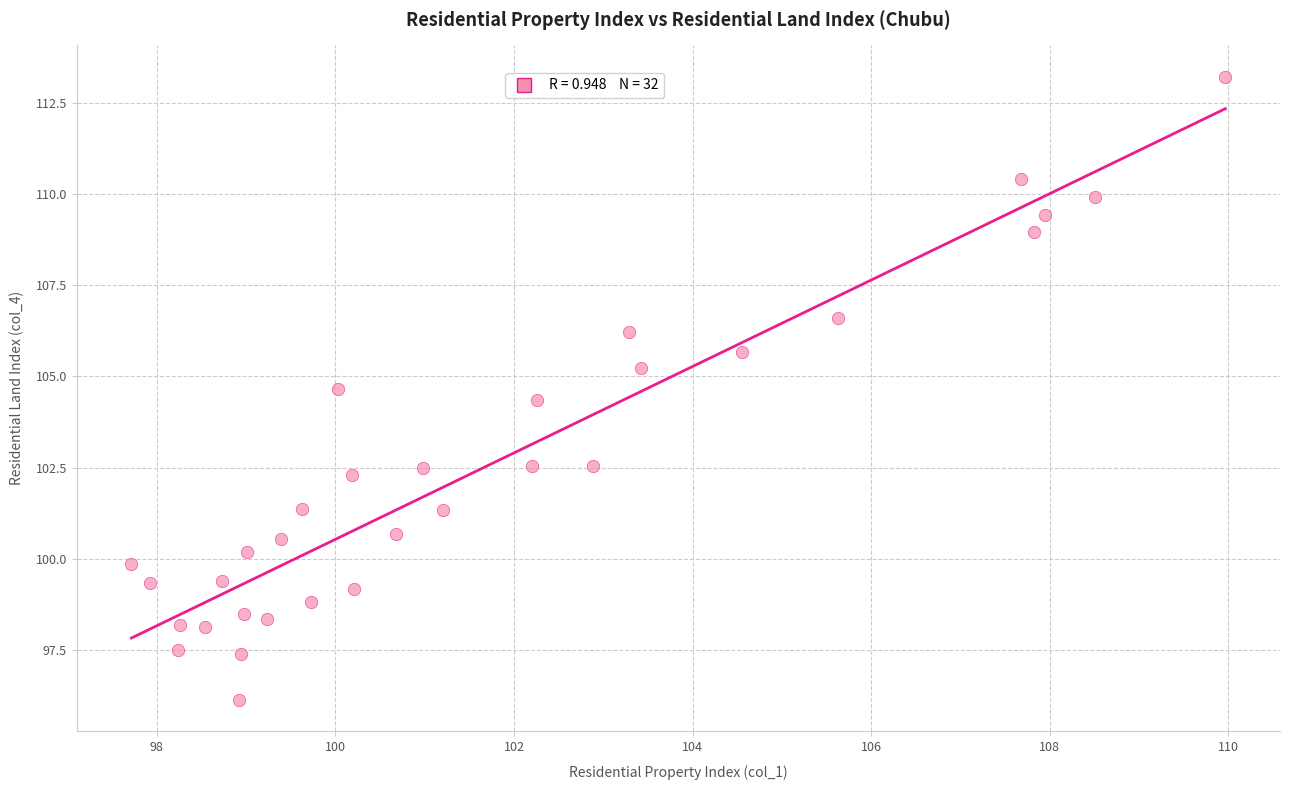

What Y value in the scatter plot is closest to 104?

104.4